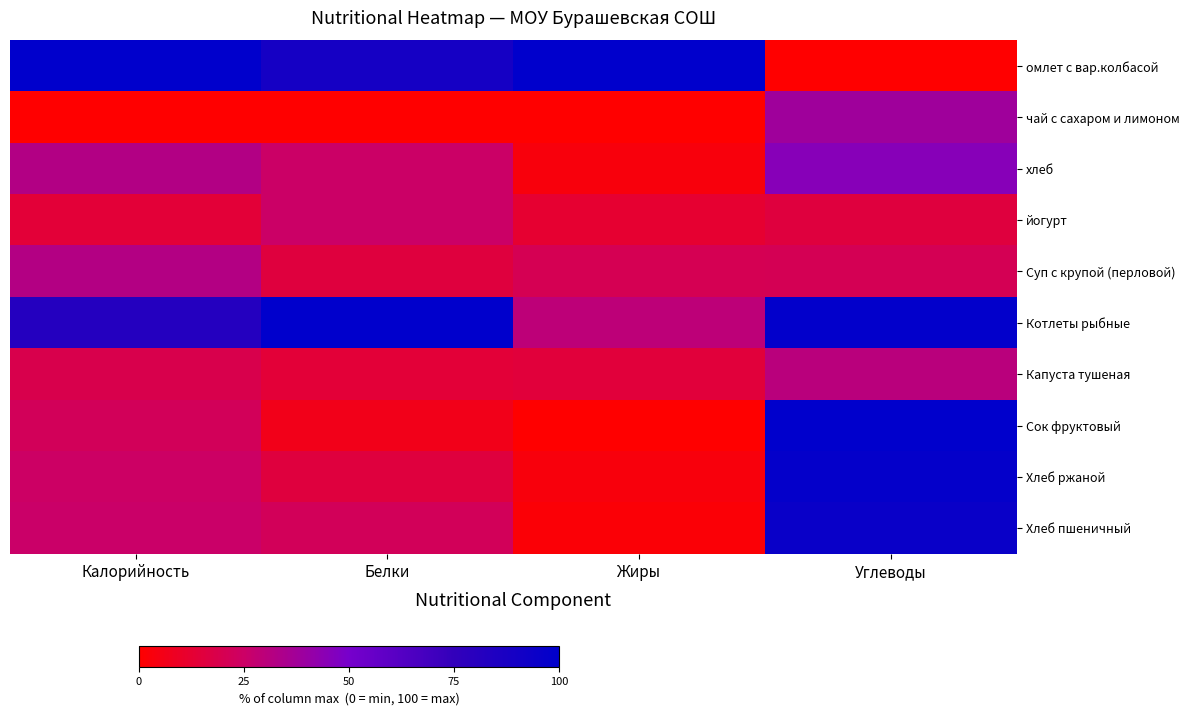

What is the total value across all series at Калорийность?

352.1